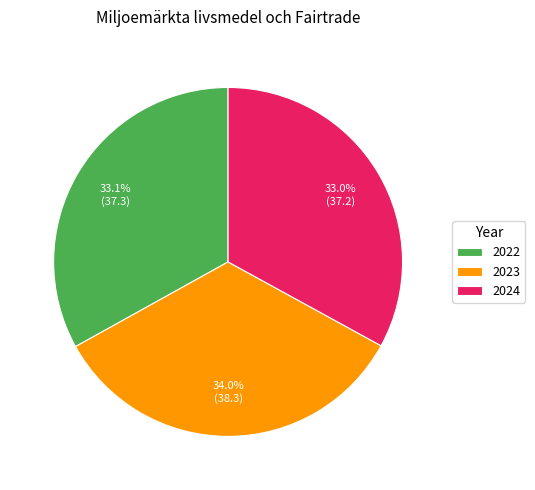

The 2023 slice represents 34% of the pie. True or false?

True